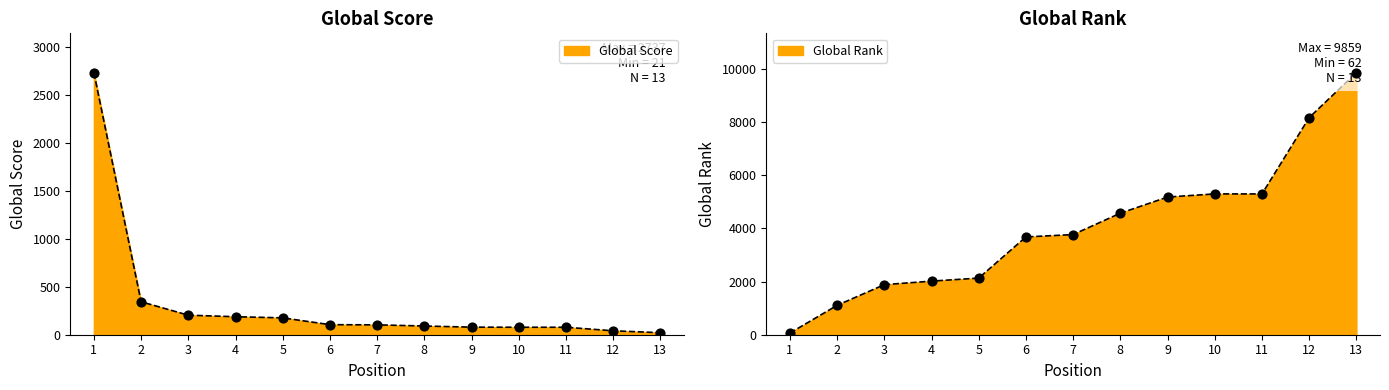

Which series contains the lowest Y value?

Global Score